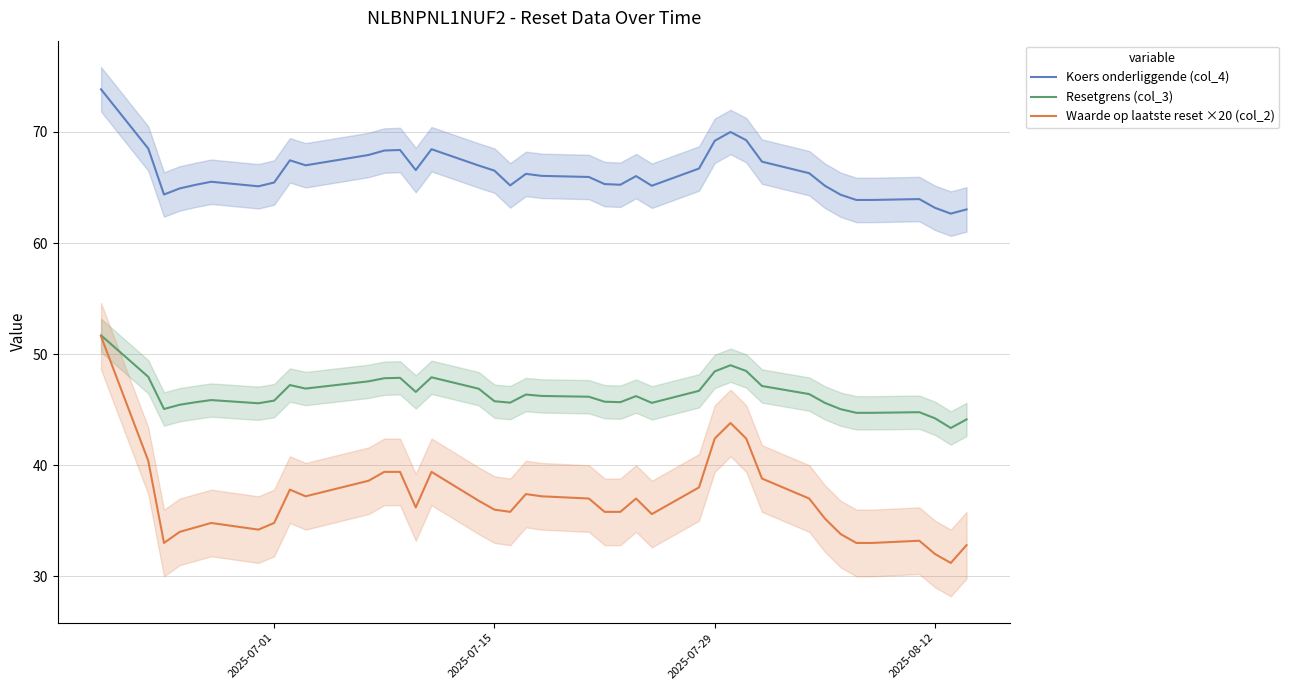

What is the maximum value for Koers onderliggende (col_4)?

73.8